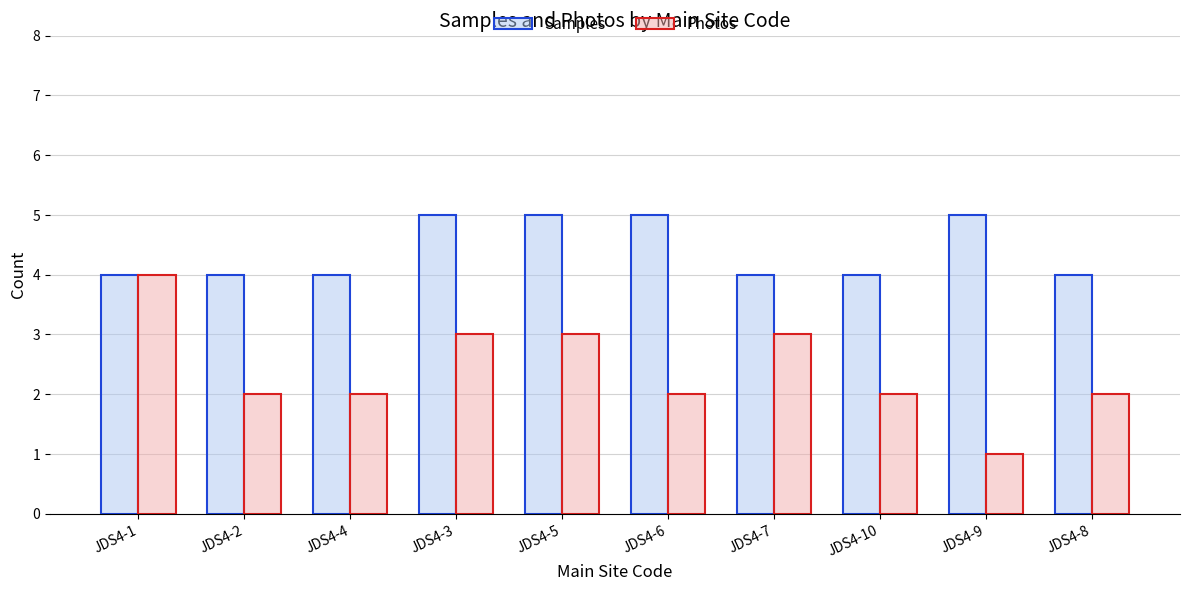

List the series in order of their peak value, highest first.

Samples, Photos